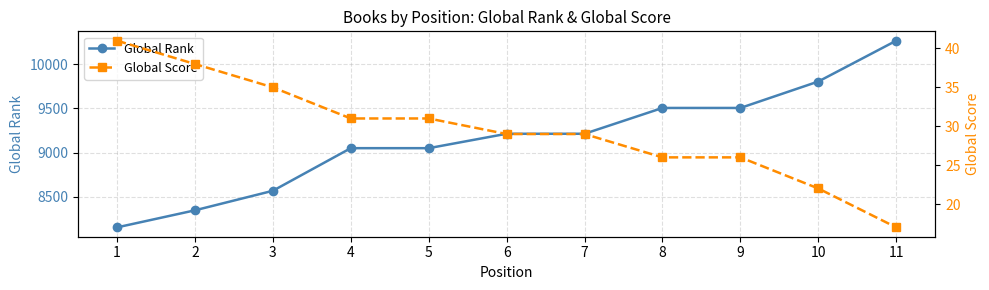

What is the value of the Global Score point at the 9th from the left?

26